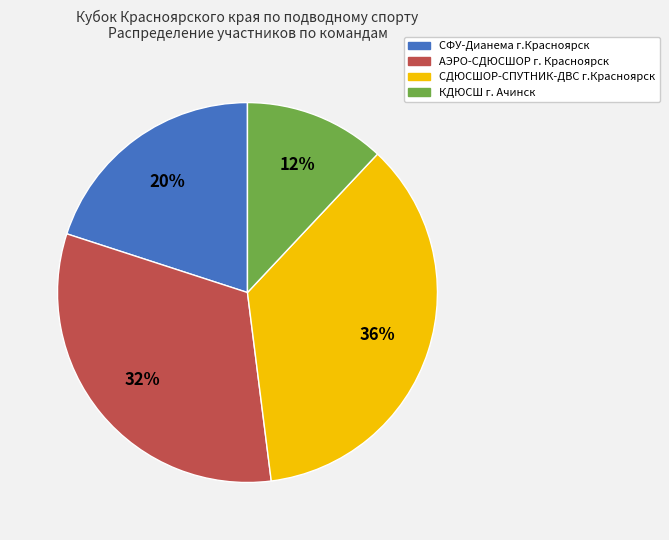

To the nearest percent, what is the combined percentage of КДЮСШ г. Ачинск and СДЮСШОР-СПУТНИК-ДВС г.Красноярск?

48%